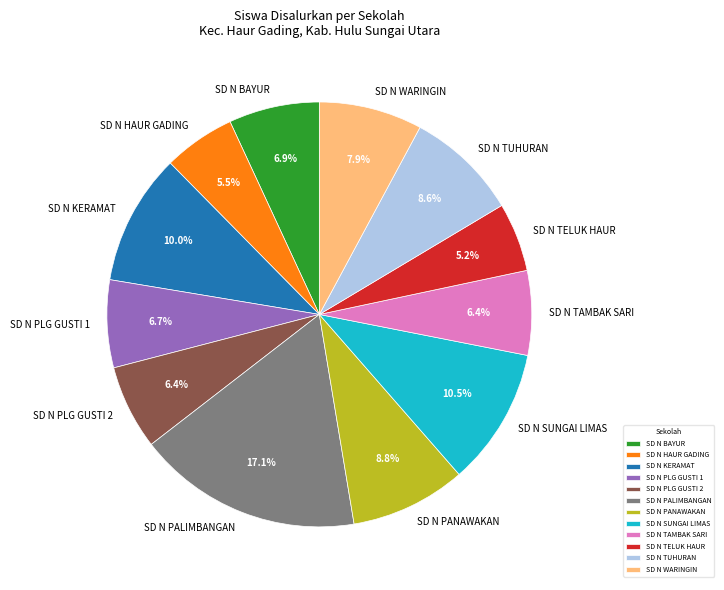

Which slice is the largest?

SD N PALIMBANGAN